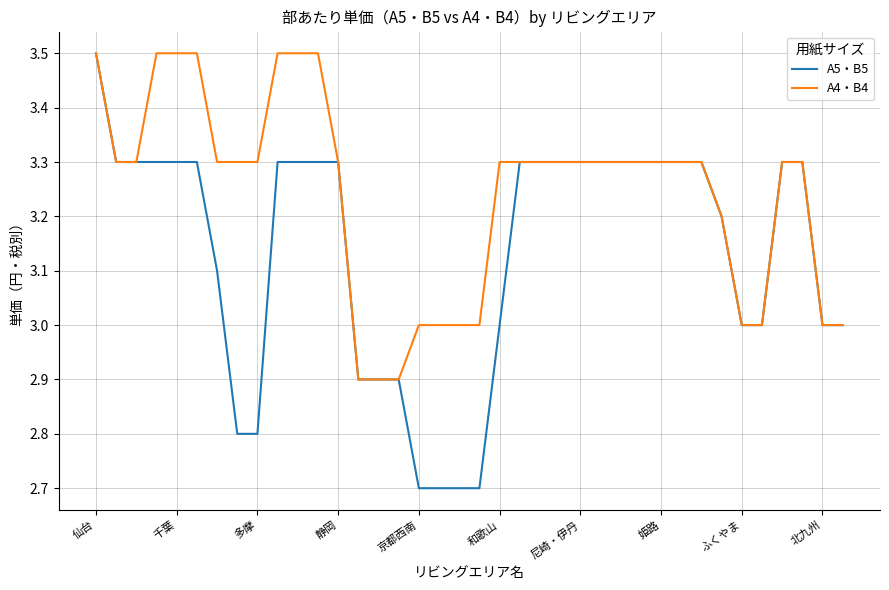

What is the maximum value for A4・B4?

3.5